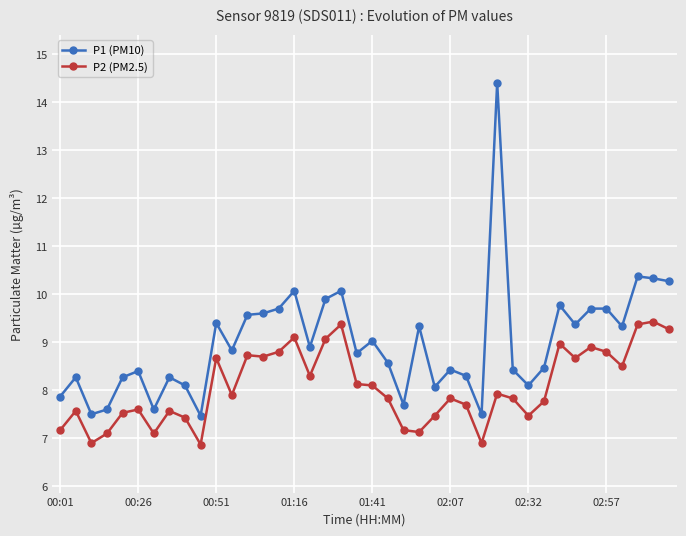

Which series has the widest spread of values?

P1 (PM10)